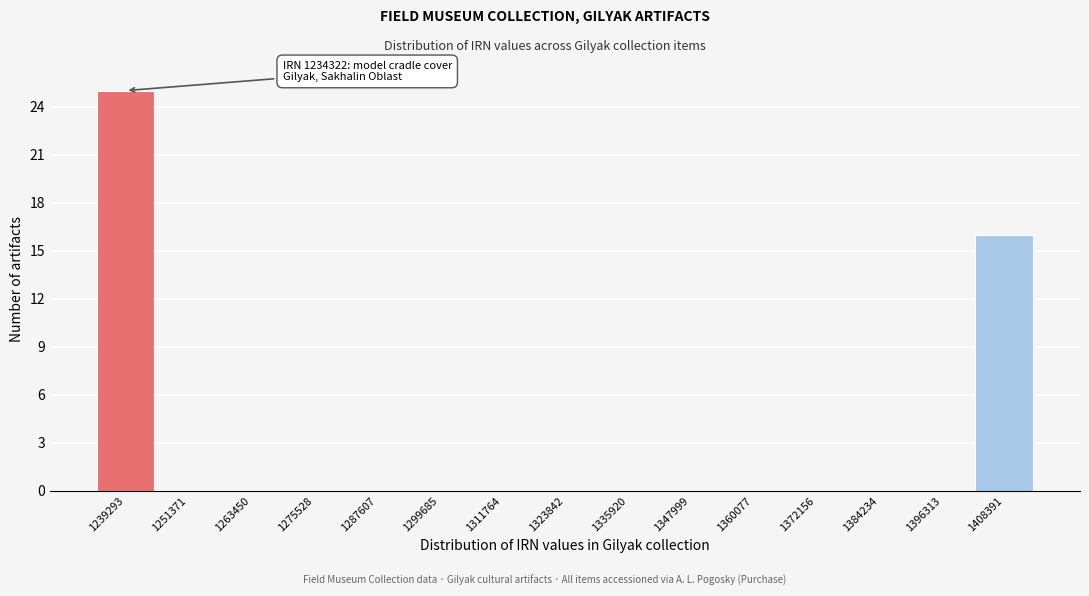

Which range on the x-axis has the tallest bar?

1234000 to 1246000